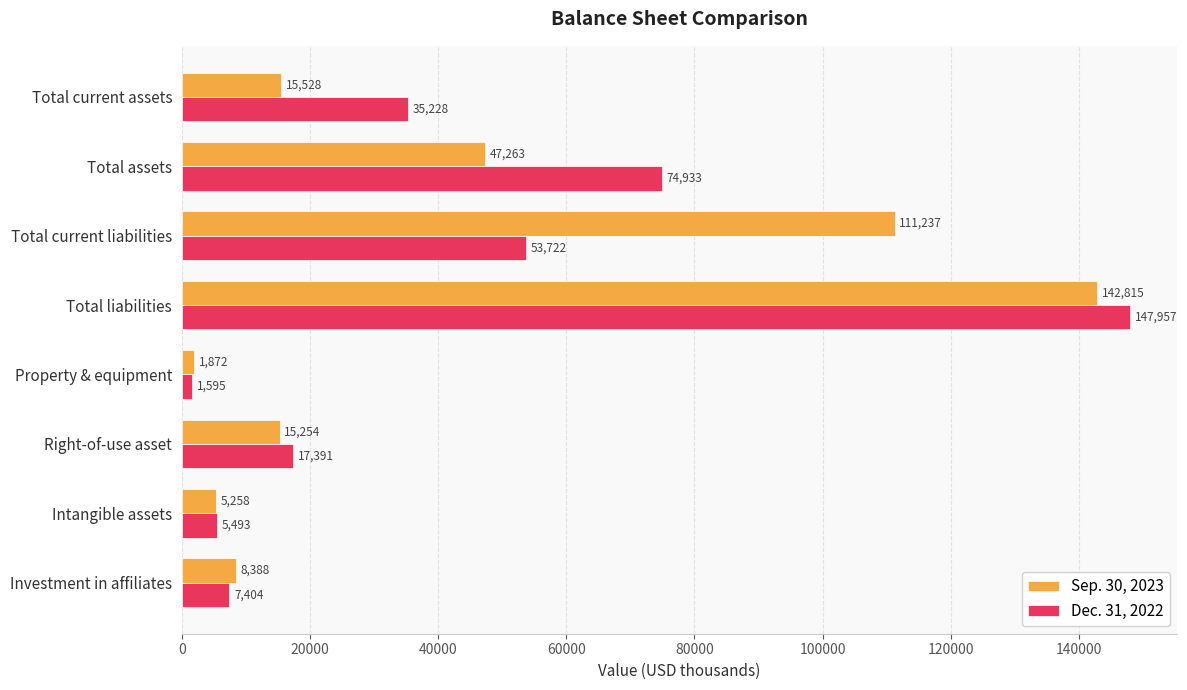

How many data points in Sep. 30, 2023 are less than 15528?

4